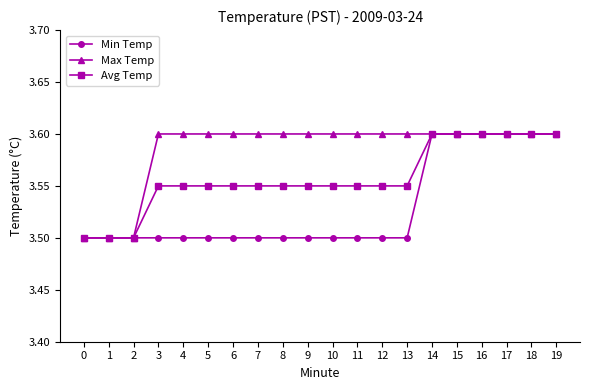

The value of Min Temp at 9 is 3.5. True or false?

True